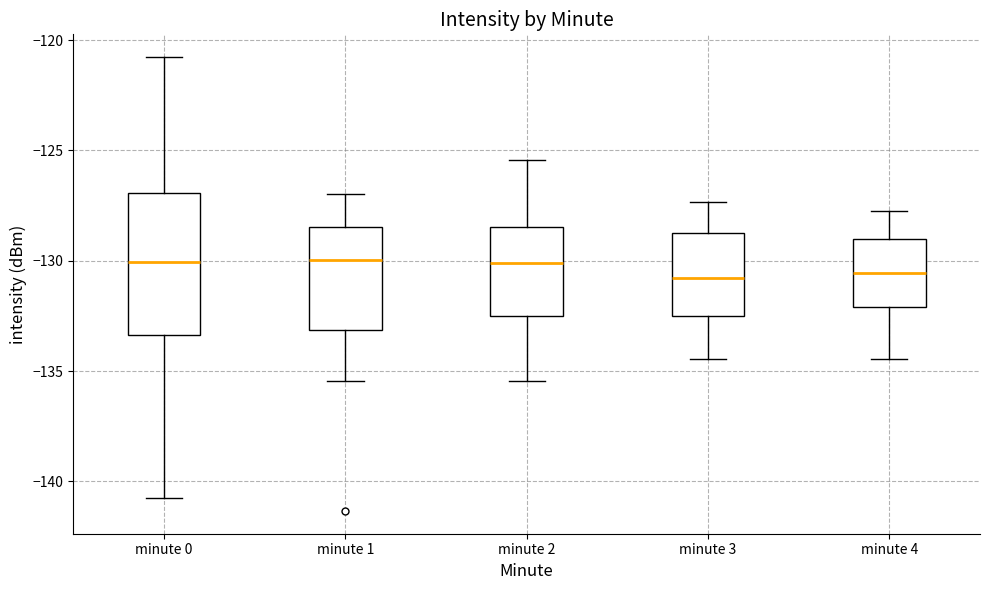

Which box is the tallest, from its lower edge to its upper edge?

minute 0